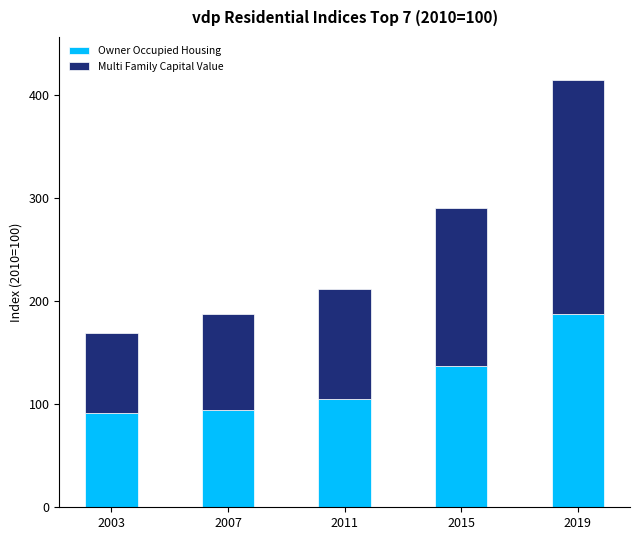

At which category is the sum across all series the highest?

2019